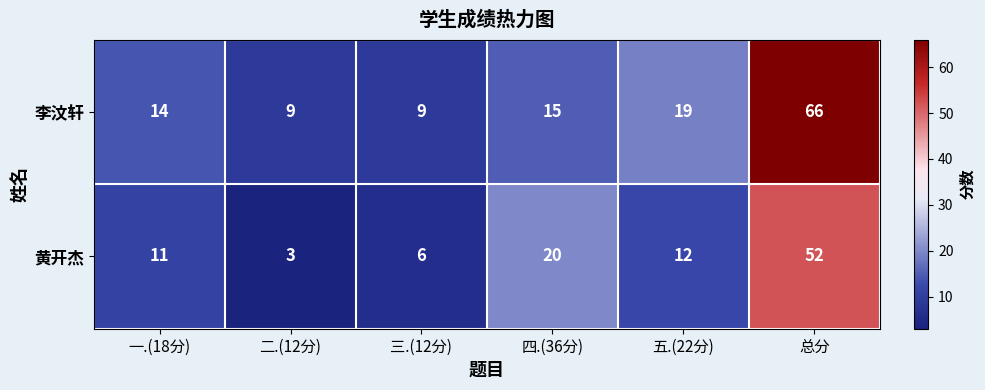

What is the total value across all series at 四.(36分)?

35